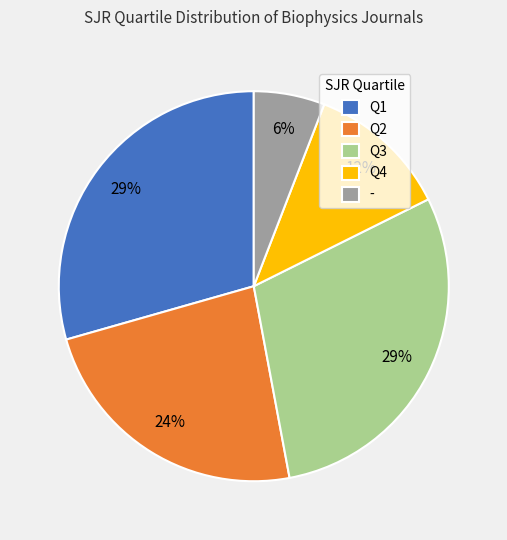

Combined, do - and Q1 account for over 50%?

No